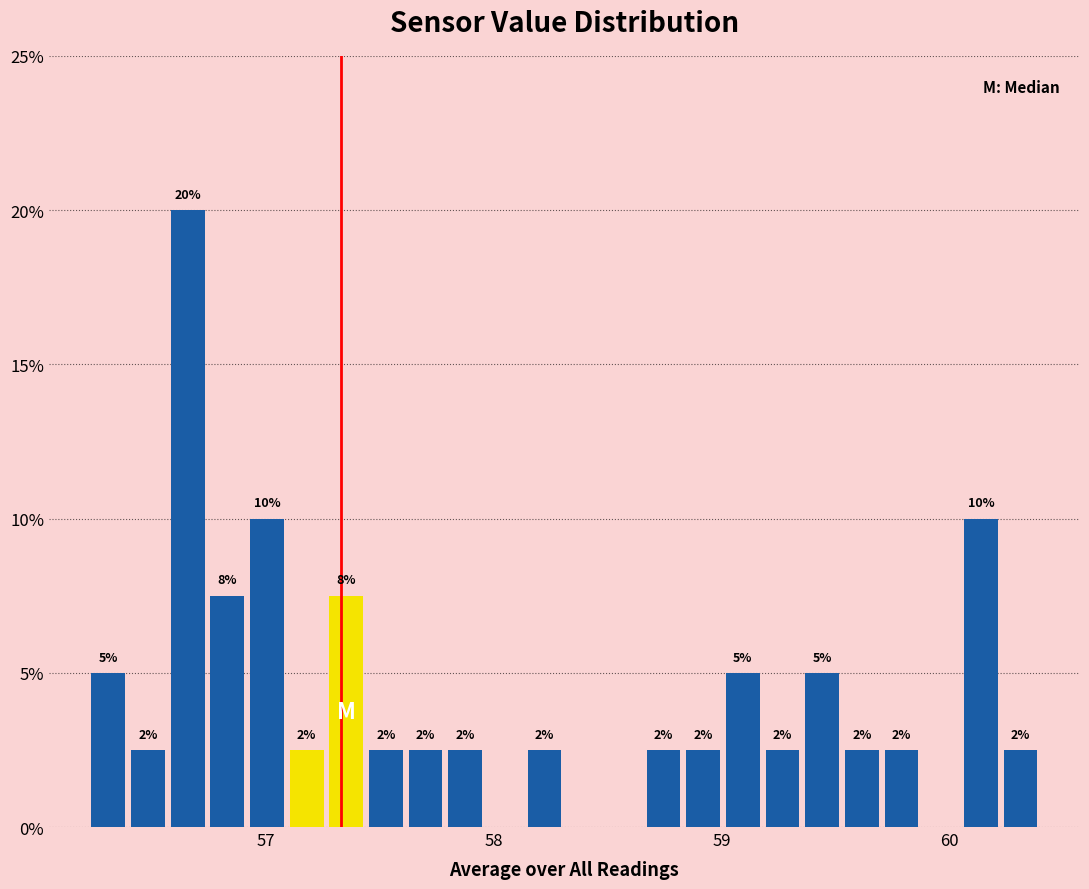

Read against the x-axis, roughly where is the centre of the tallest bar?

56.7